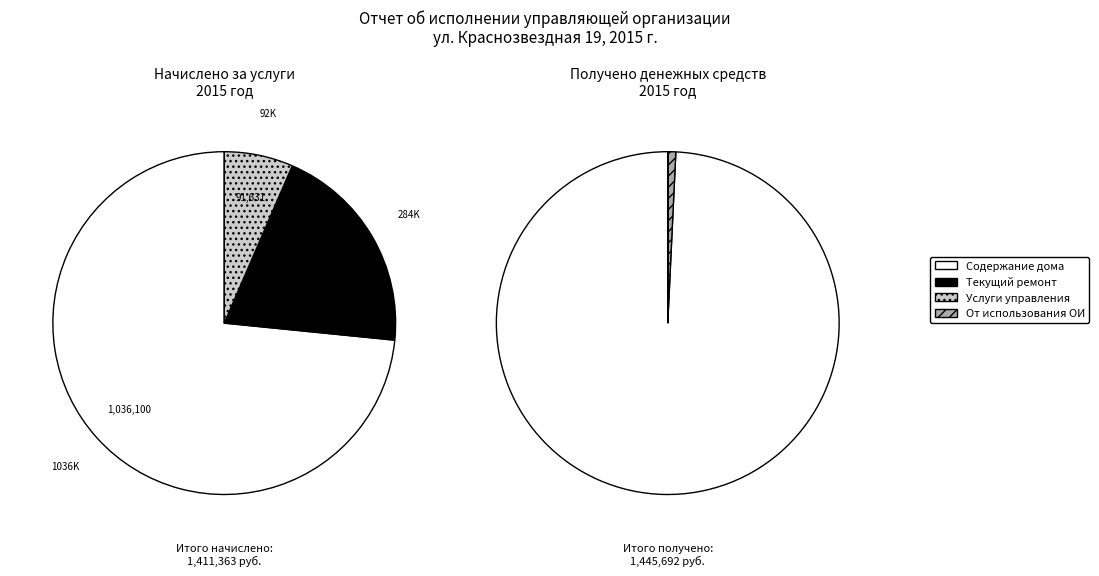

To the nearest percent, what is the difference between the Содержание дома and Услуги управления slice percentages?

67%